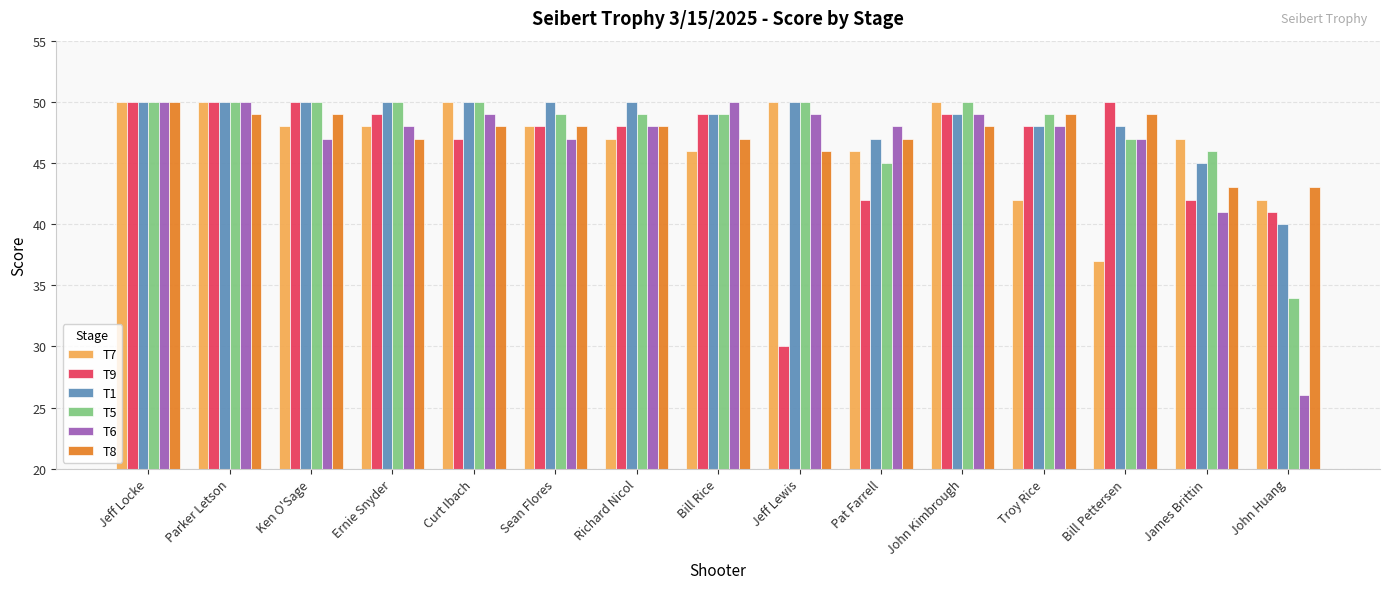

What is the value of the T5 bar at the 11th from the left?

50